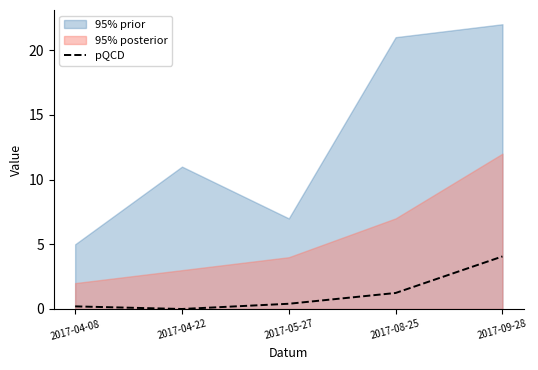

What is the average value?

1.2